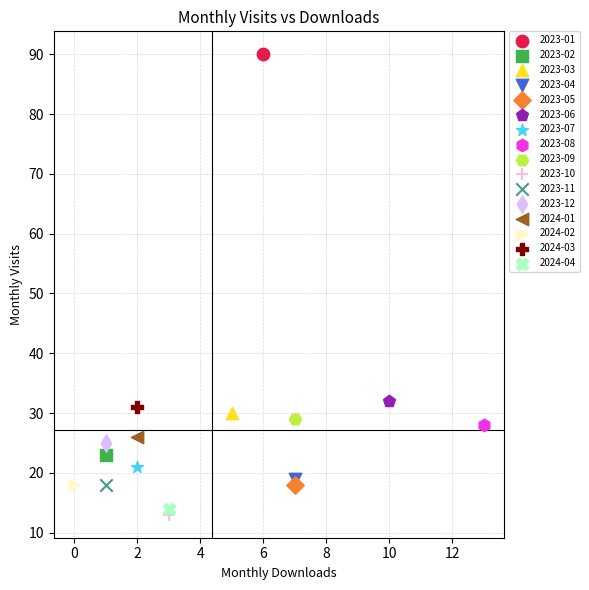

What are all the series names shown in the legend?

2023-01, 2023-02, 2023-03, 2023-04, 2023-05, 2023-06, 2023-07, 2023-08, 2023-09, 2023-10, 2023-11, 2023-12, 2024-01, 2024-02, 2024-03, 2024-04